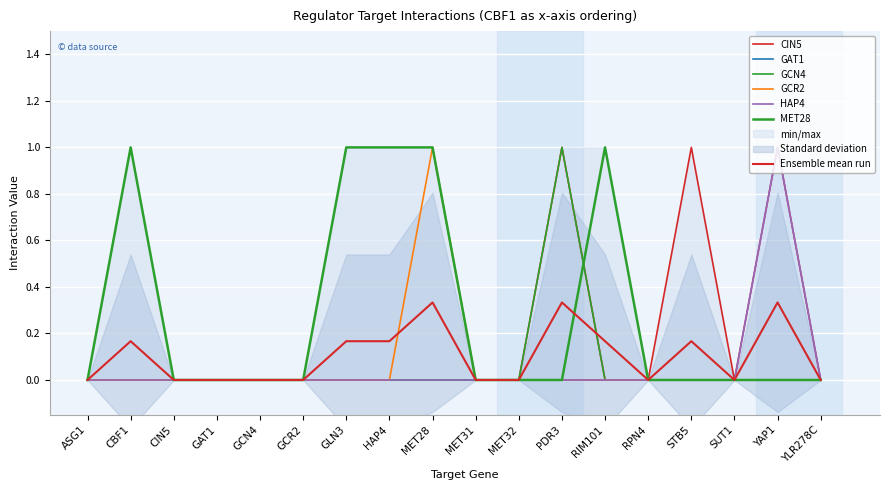

Which series has the largest range (max minus min)?

CIN5